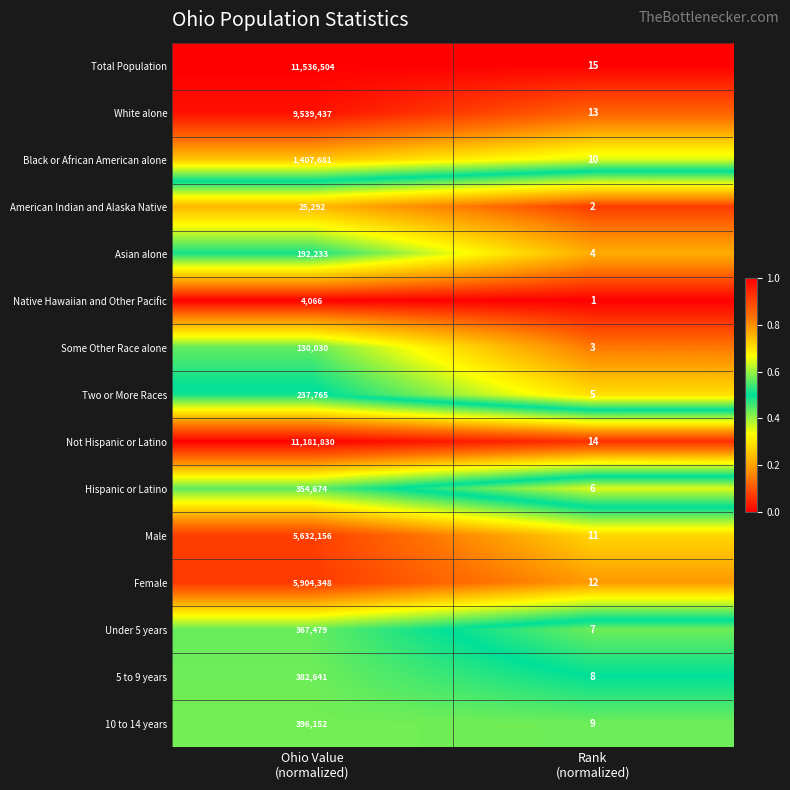

Between Ohio Value
(normalized) and Rank
(normalized), which series saw the biggest shift?

Total Population